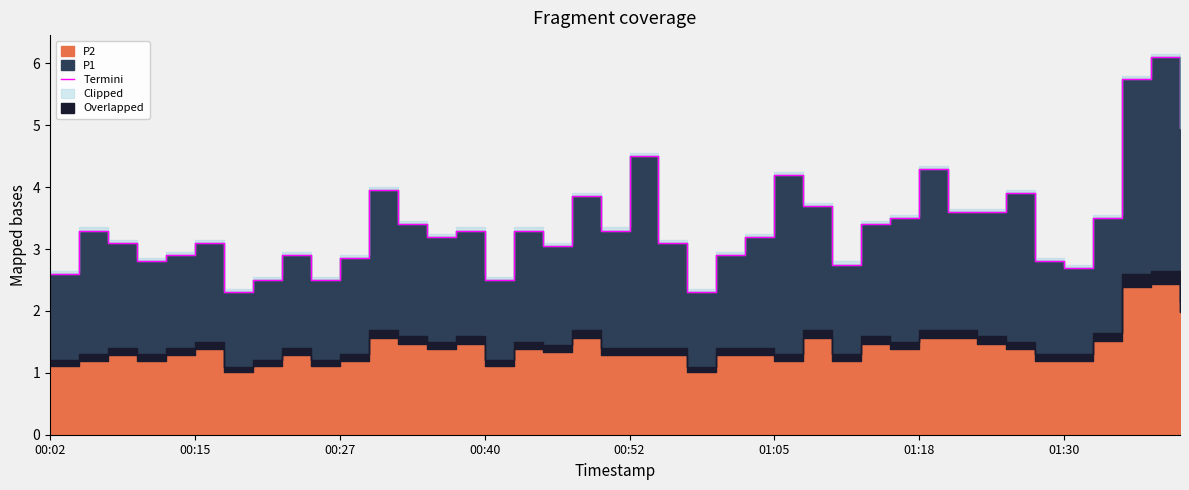

What is the change in value from 00:02 to 11?

+1.4